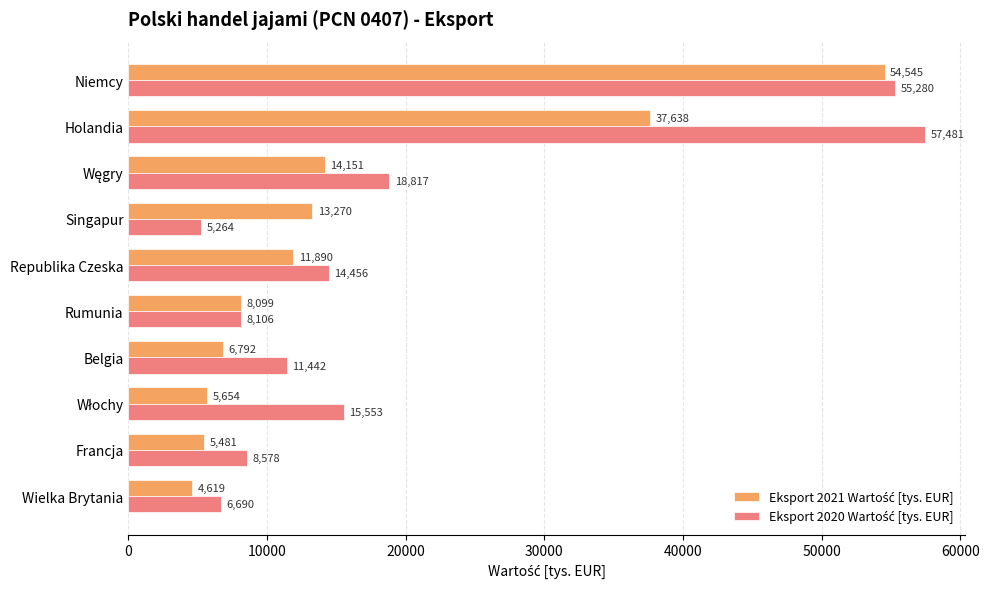

At how many categories does at least one series exceed 9643?

7